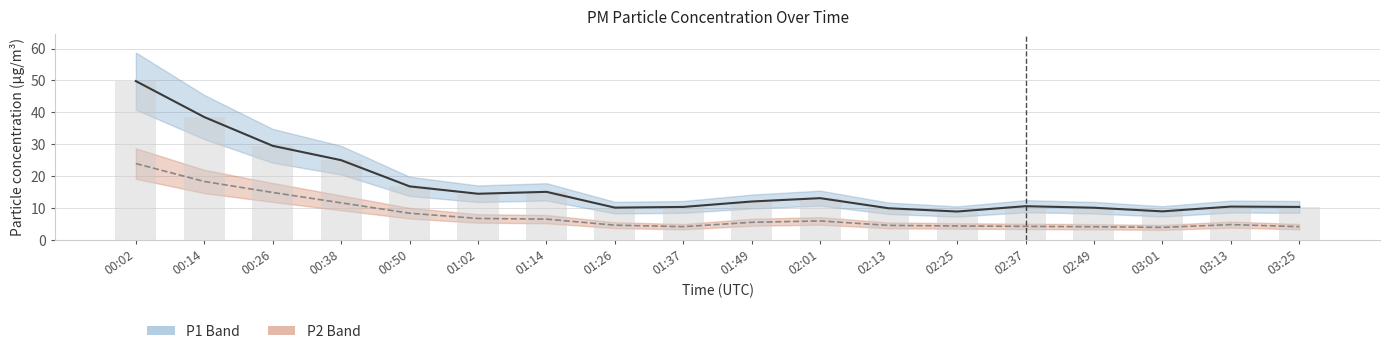

The value of P1 at 01:26 is 10.1. True or false?

True